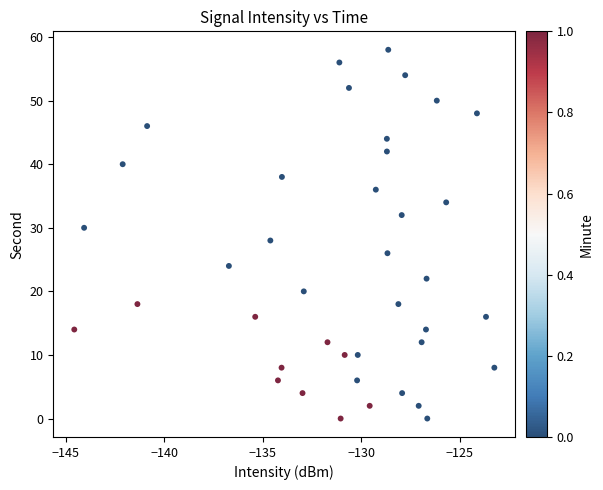

What is the range of Y values (max minus min)?

58